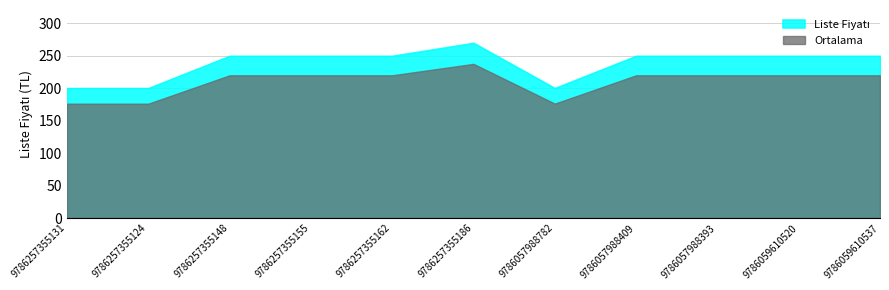

What is the approximate value at 9786059610537?

249.5